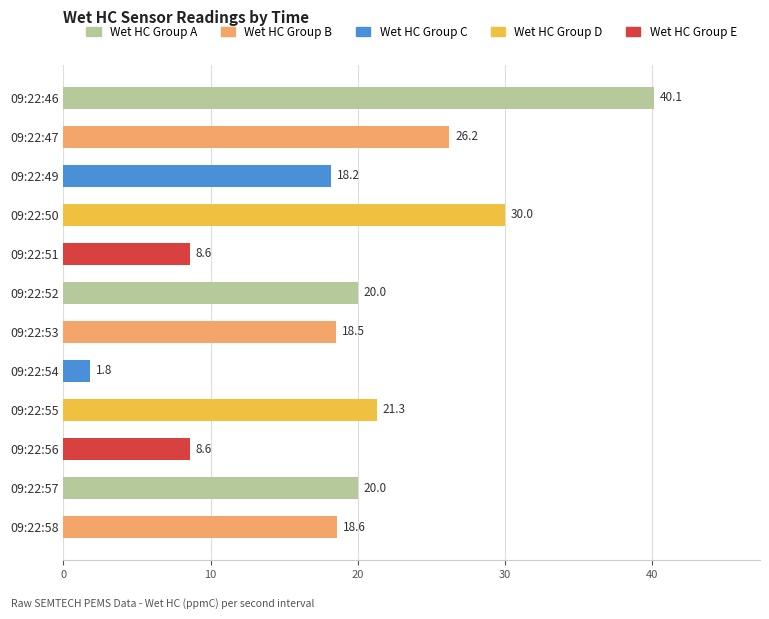

The value at 09:22:53 is 18.5. True or false?

True